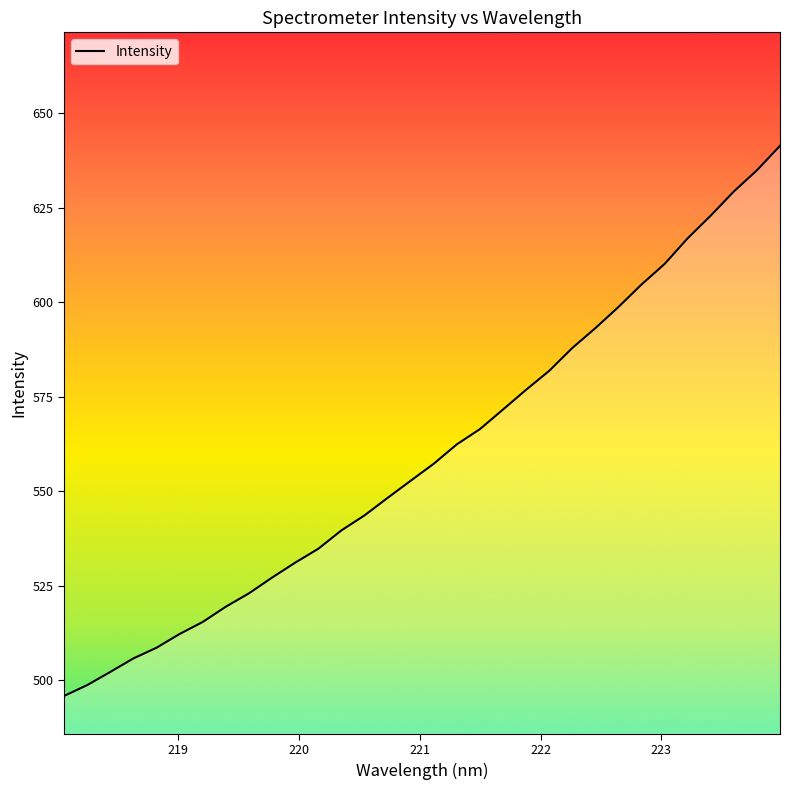

What is the difference between the maximum and minimum values?

145.5